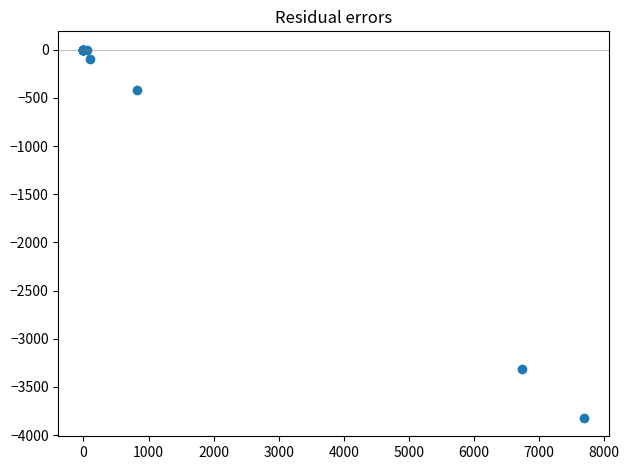

What Y value in the scatter plot is closest to -1910?

-3309